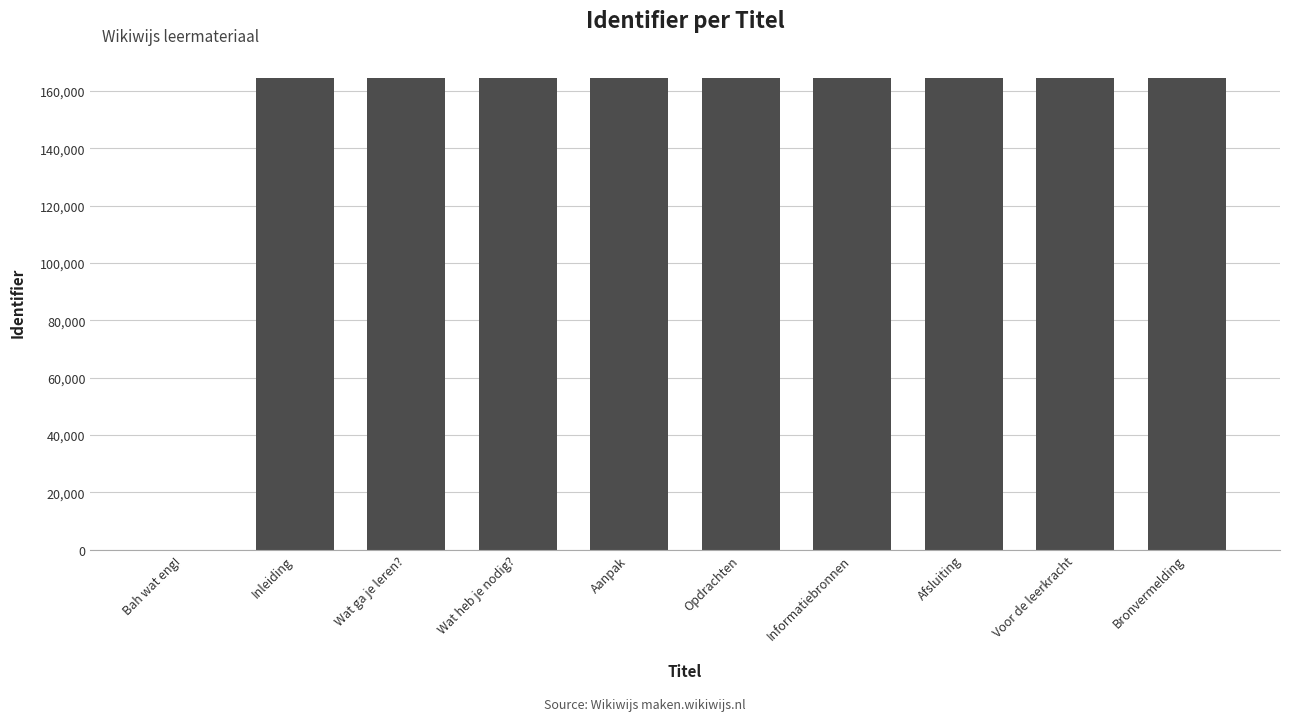

What is the change in value from Bah wat eng! to Wat heb je nodig??

+164399